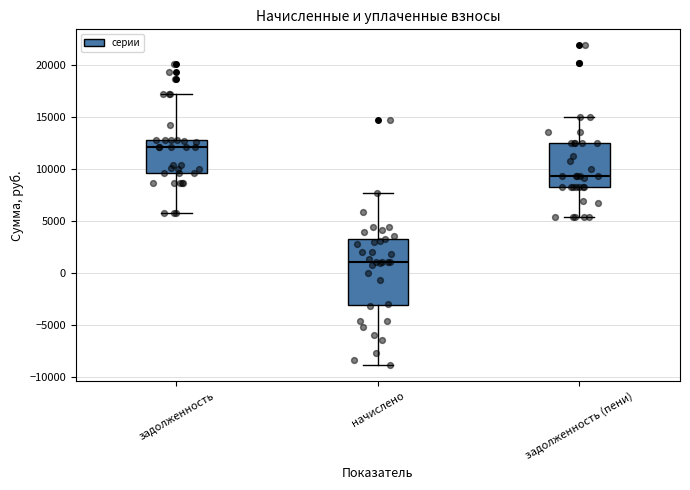

Where does the upper whisker of the box for задолженность end on the y-axis? The values are not printed on the chart, so give them approximately, as read against the axis.

17000